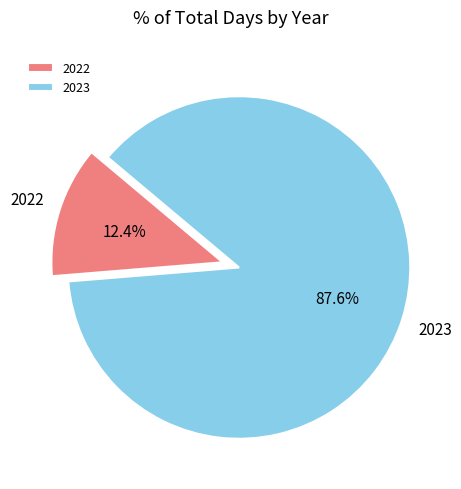

To the nearest percent, what is the average slice percentage?

50%